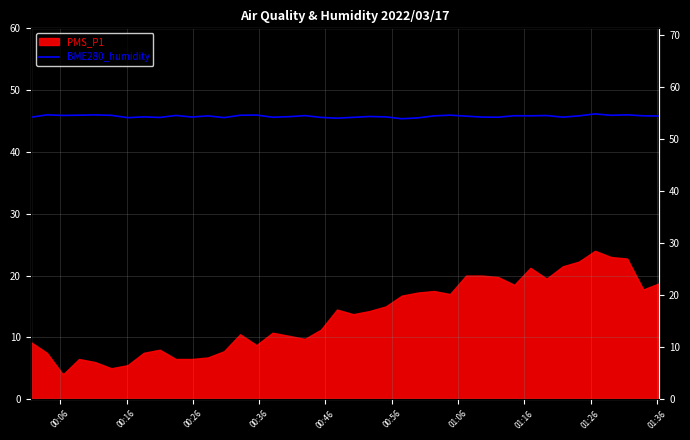

How many lines are shown in the chart?

1